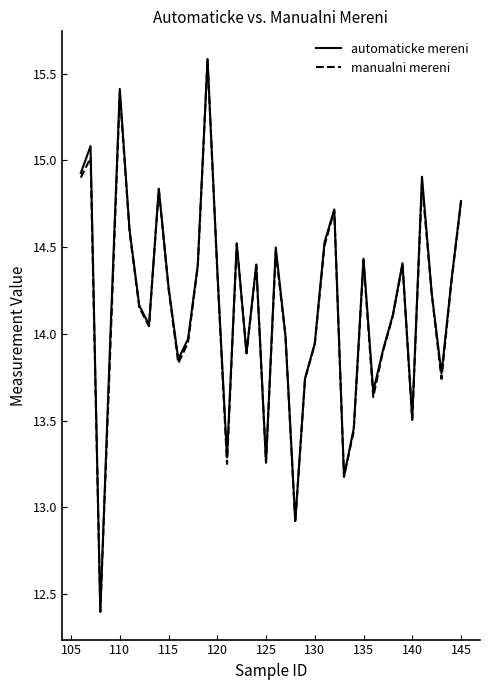

What is the maximum value for automaticke mereni?

15.6